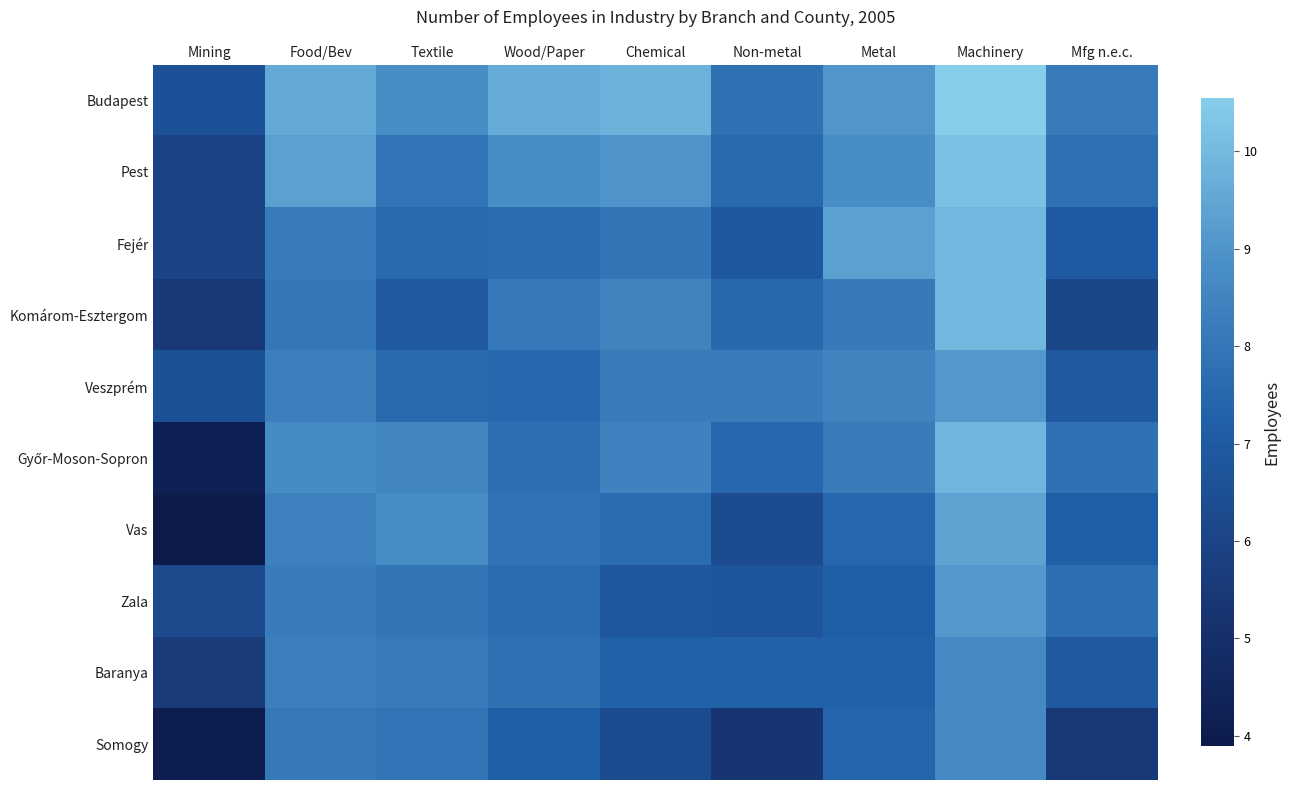

Which series changed the most between Chemical and Non-metal?

Budapest